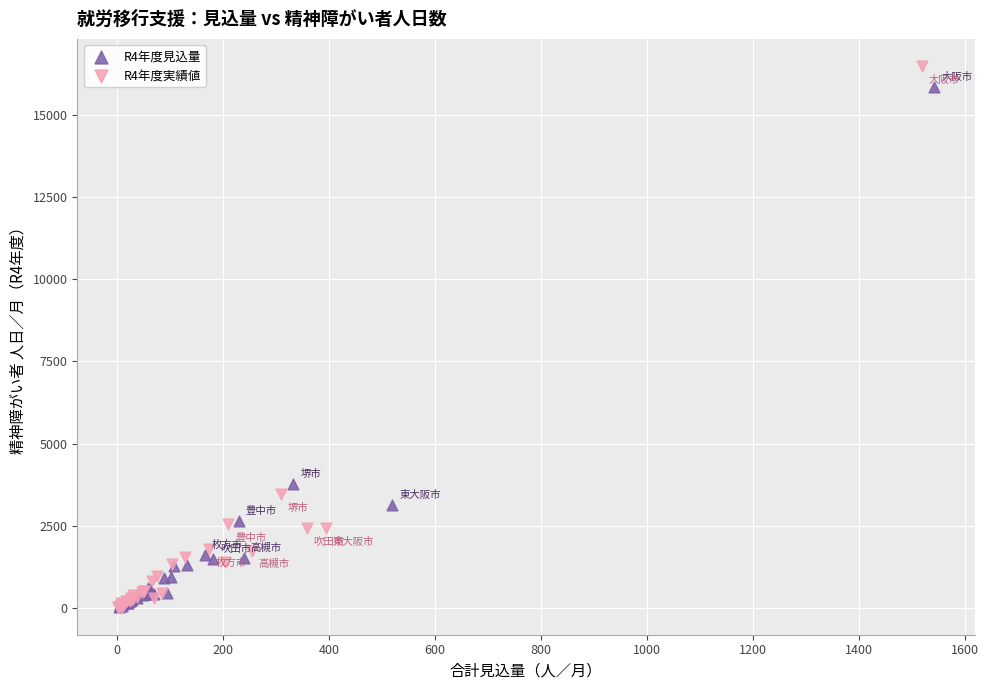

Which series has the largest Y range (max minus min)?

R4年度実績値